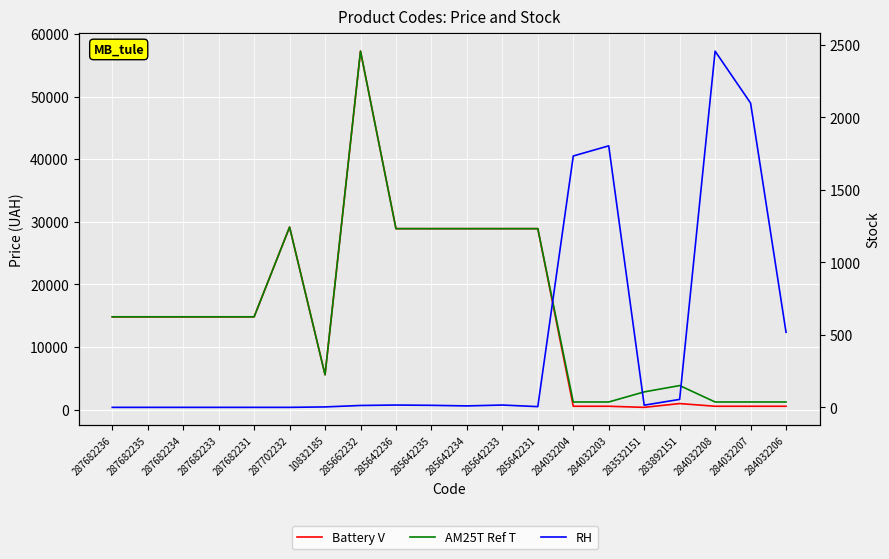

What is the difference between the highest and lowest values at 285642235?

28887.7